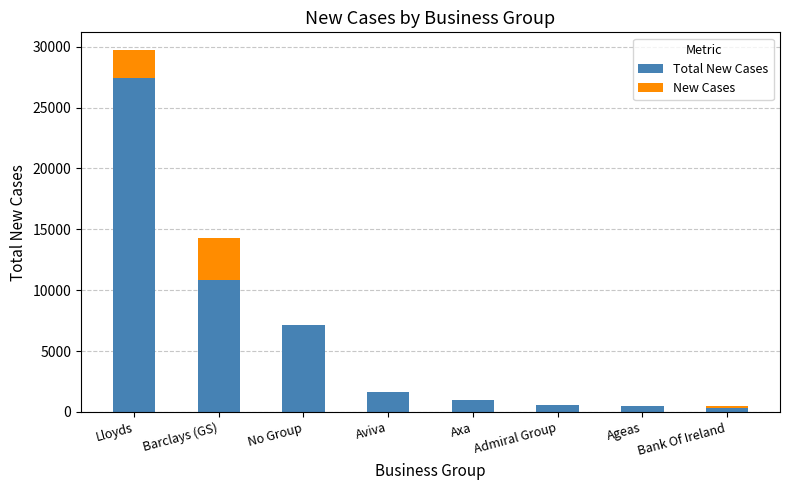

At which category is the sum across all series the highest?

Lloyds